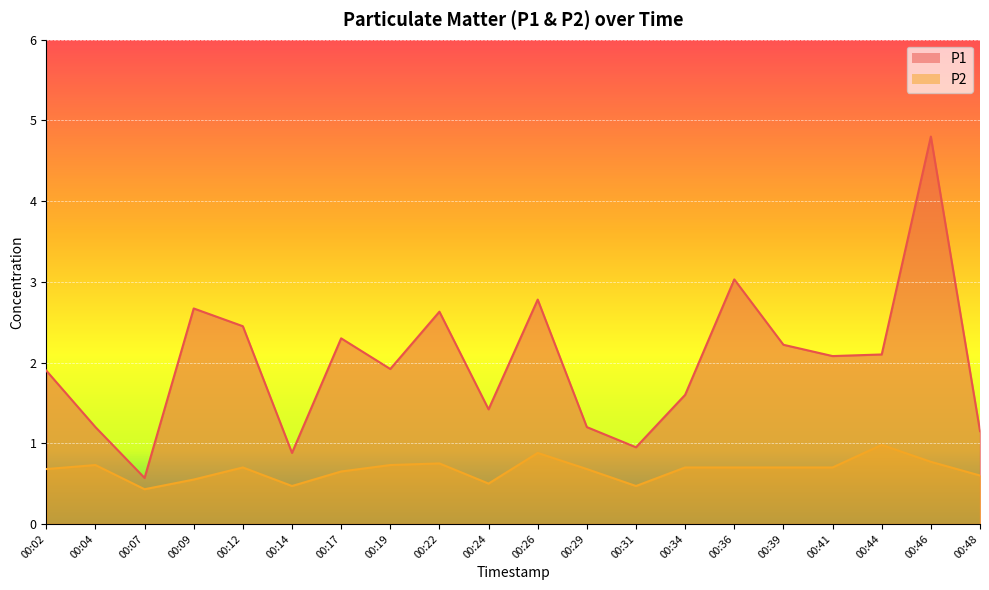

At which category is the sum across all series the highest?

00:46